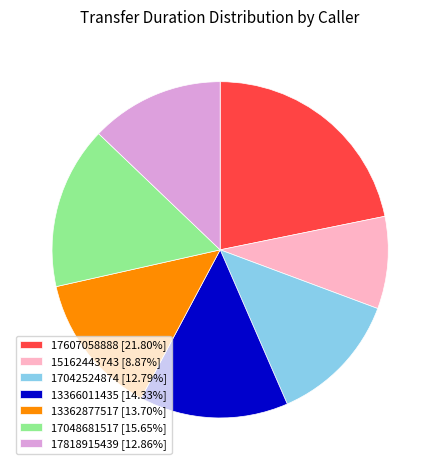

Which has a higher value, 17042524874 or 13362877517?

13362877517